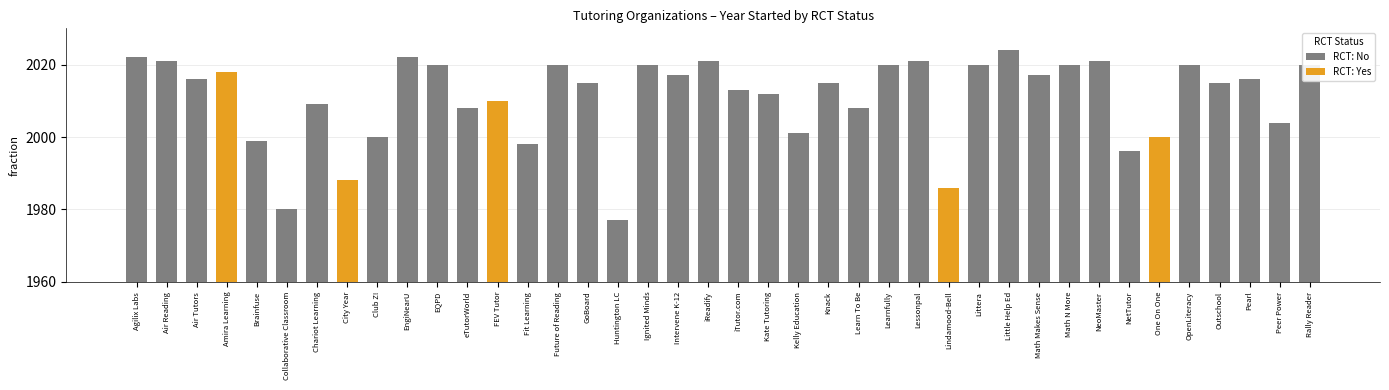

Which has a higher value, 12 or 1?

1